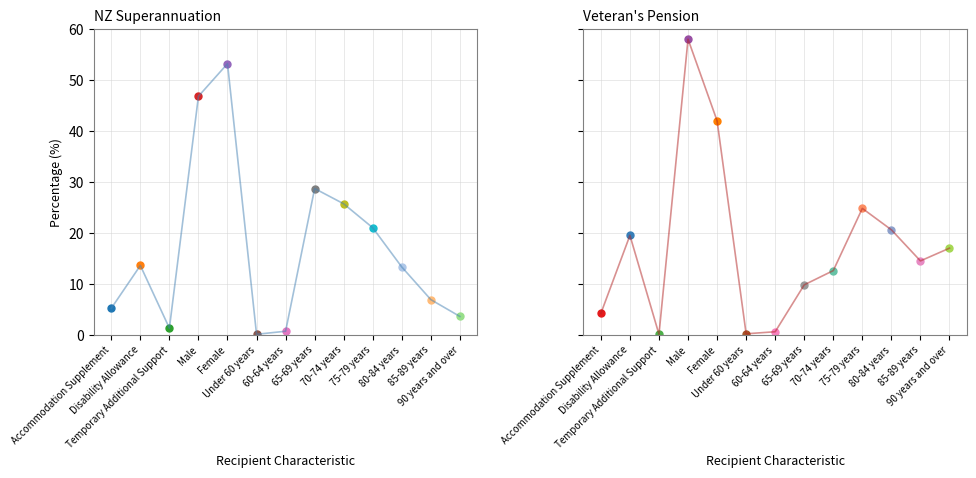

What is the spread (max minus min) of values at Under 60 years?

0.1